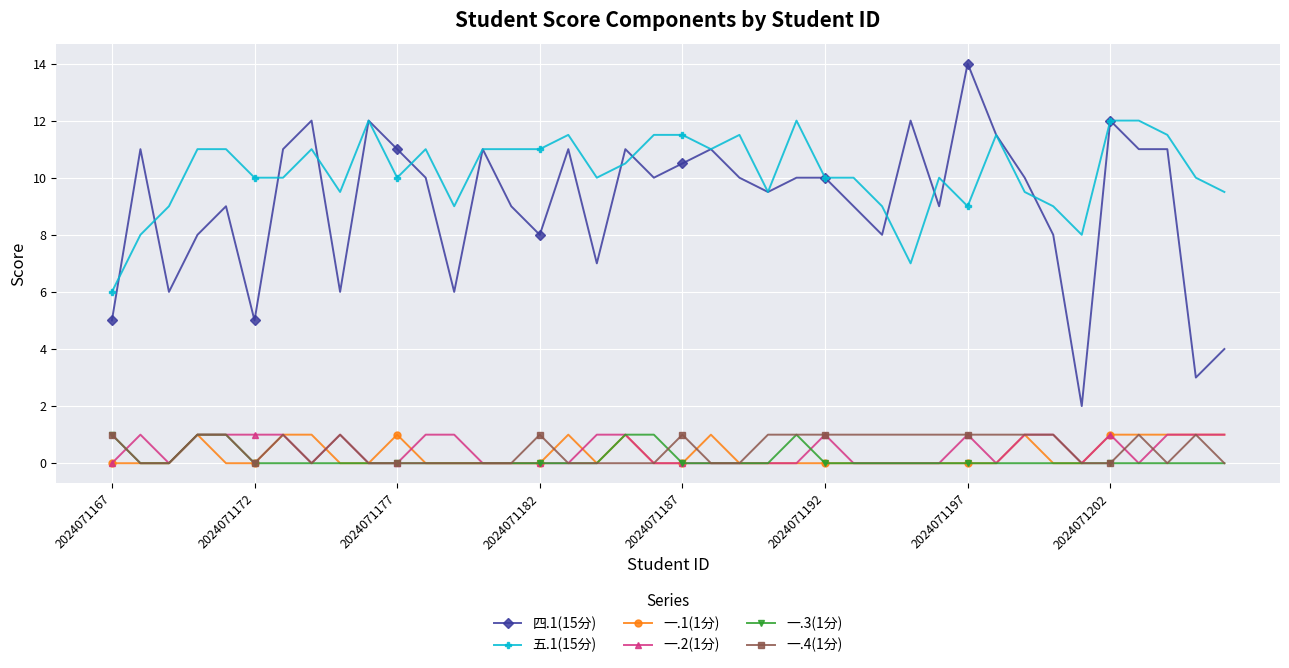

True or false: 一.1(1分) and 五.1(15分) cross at least once.

False